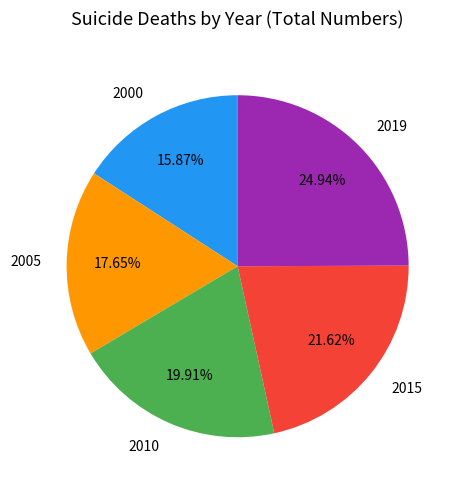

To the nearest percent, what is the average slice percentage?

20%